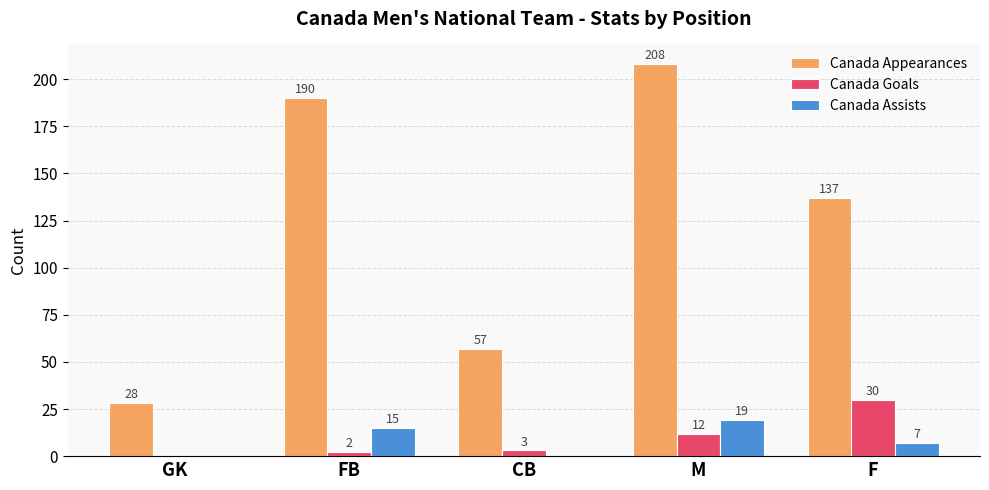

What is the total value across all series at GK?

28